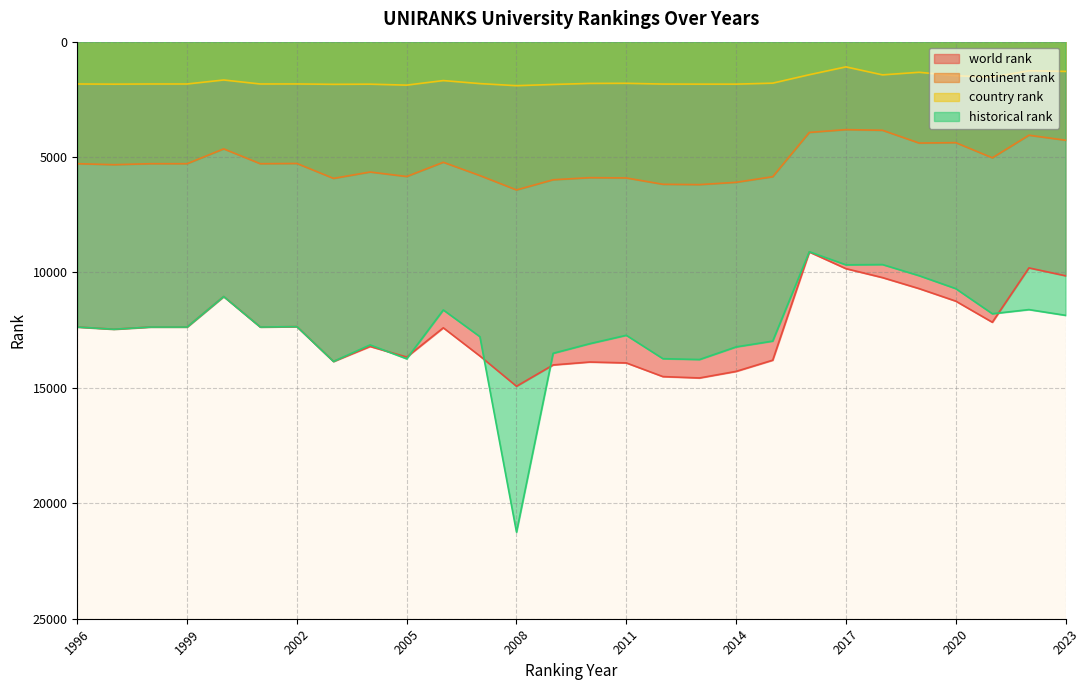

At which label does world rank first exceed 12396?

1997